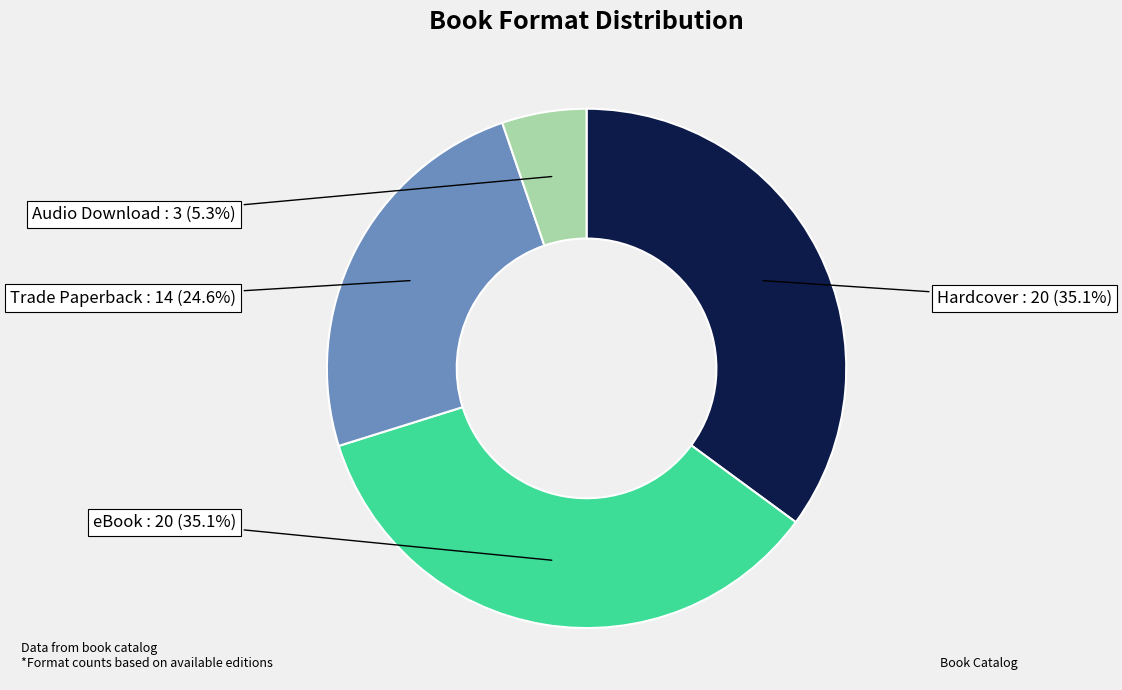

Does any single category account for the majority?

No